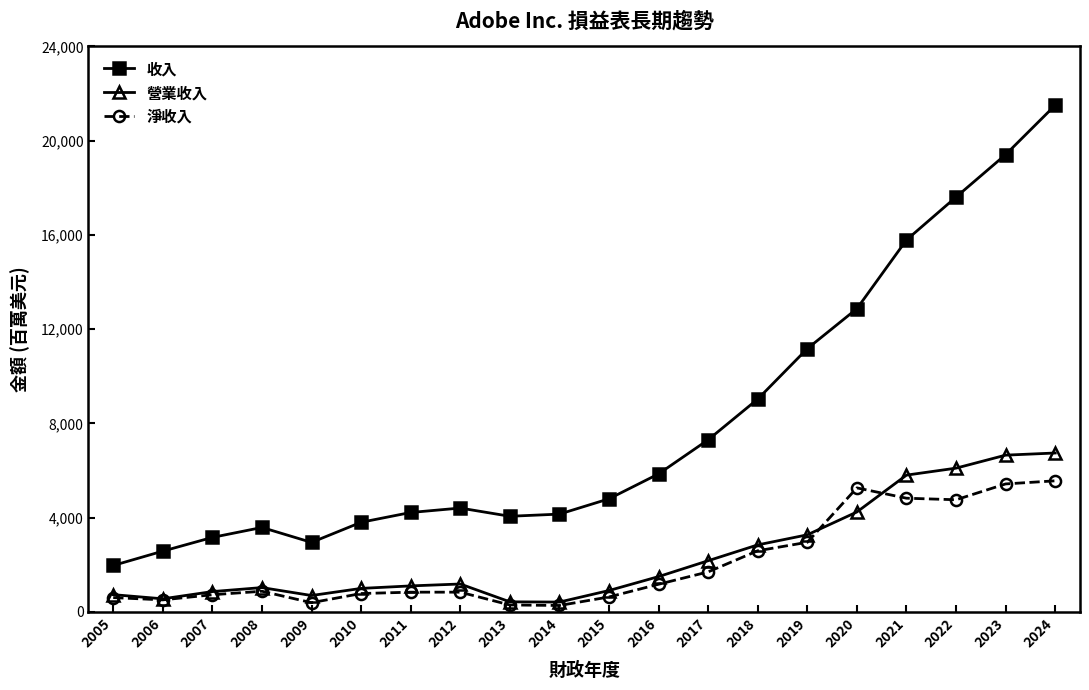

Which series has the largest total across all categories?

收入